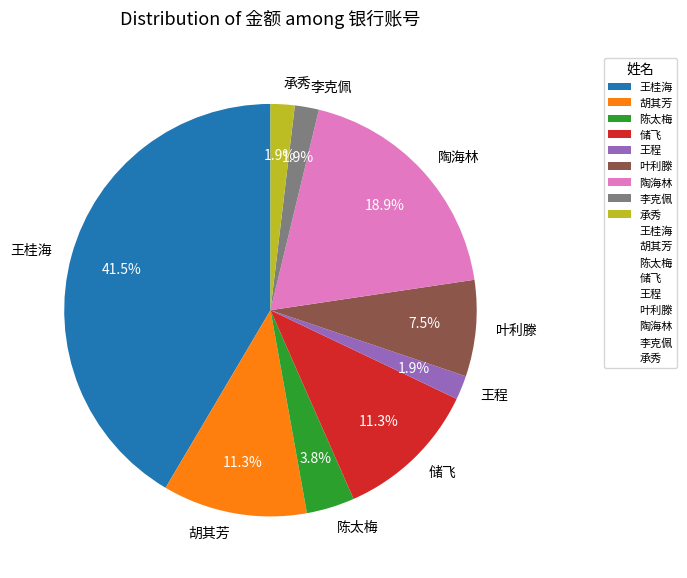

To the nearest percent, what portion does 承秀 represent?

2%